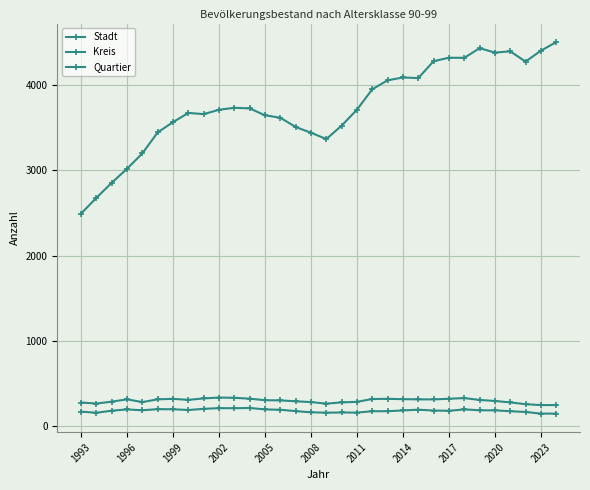

In Quartier, how many points are higher than both neighbors (excluding endpoints)?

7